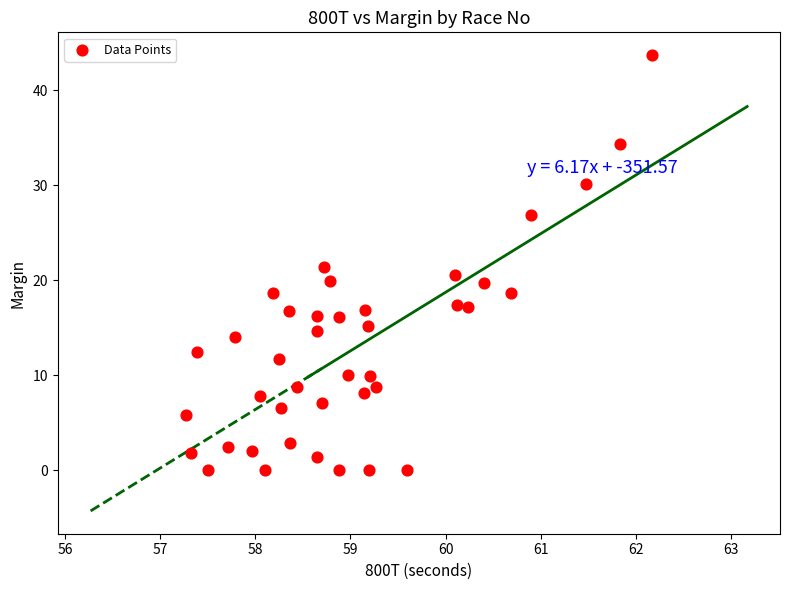

What is the range of X values (max minus min)?

4.9